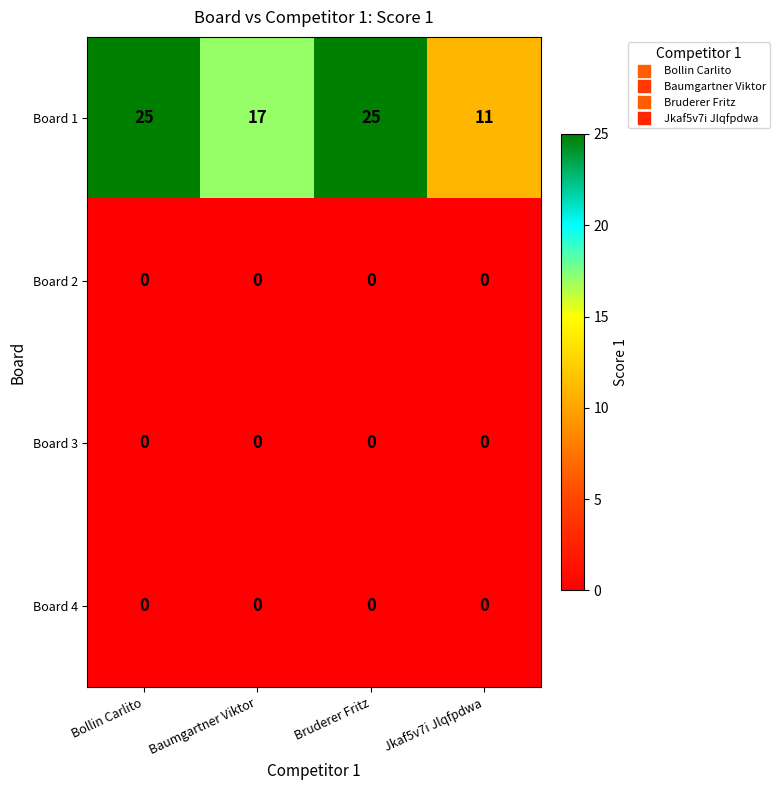

Count the number of categories in the chart.

4